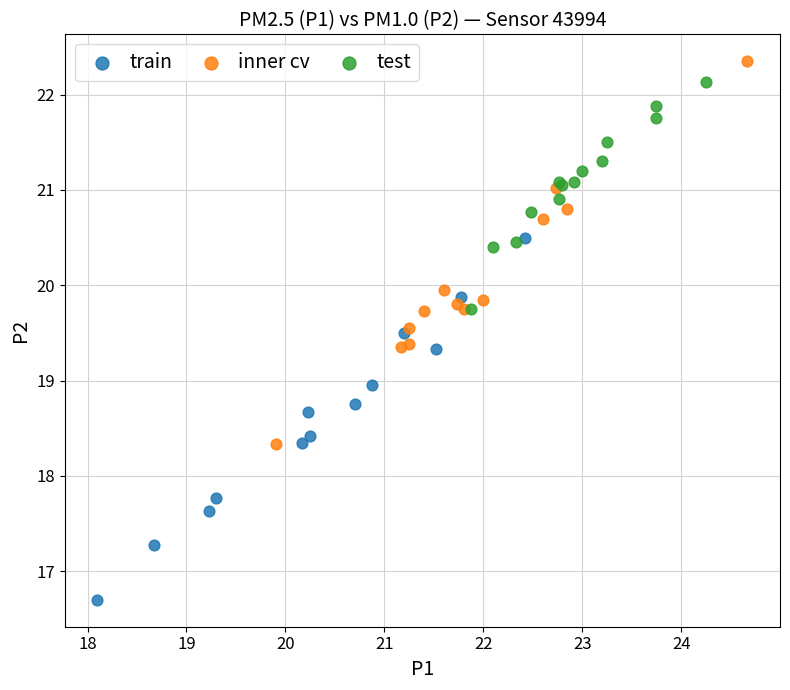

Which series reaches the minimum Y coordinate?

train